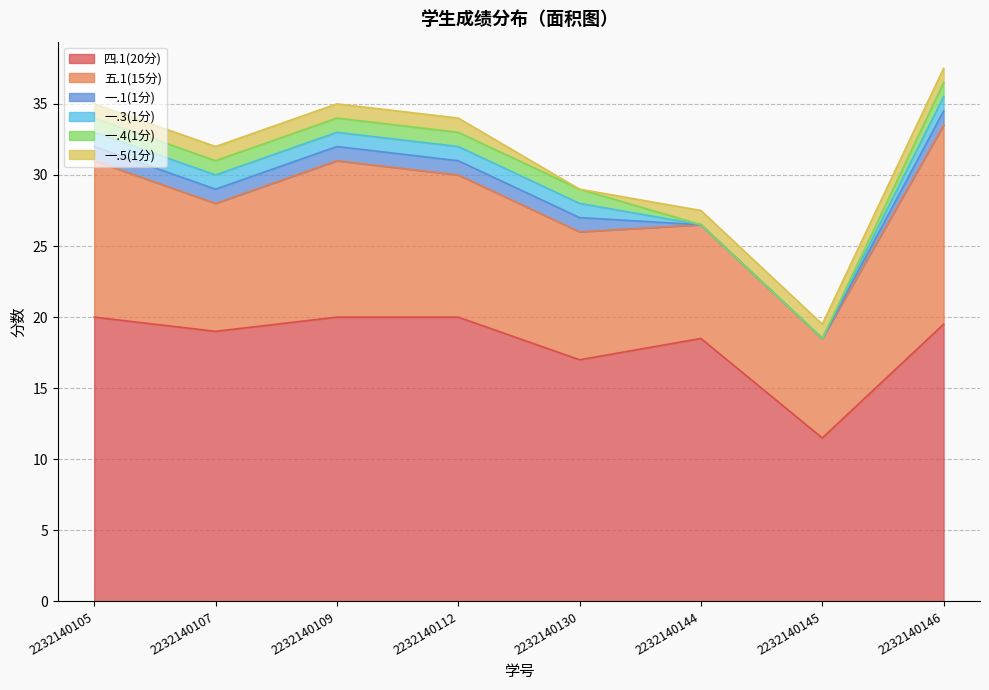

Which label corresponds to the largest value in the chart?

2232140105